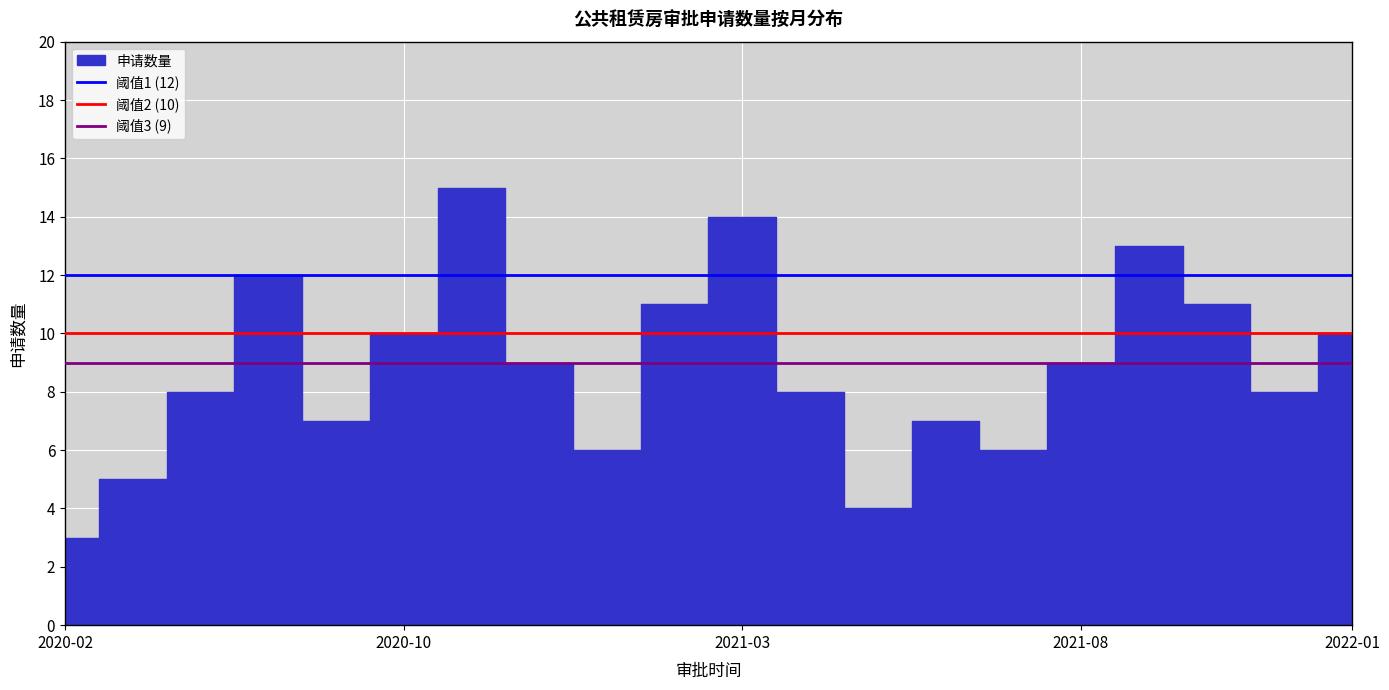

Is this an area chart (filled region under the line)?

No